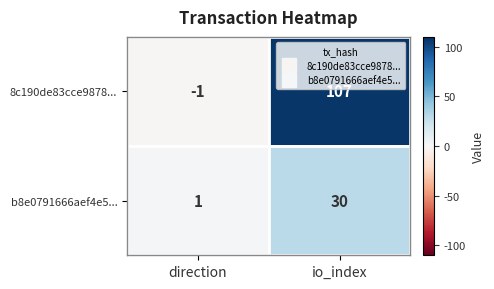

What is the average value of the 8c190de83cce9878... series?

53